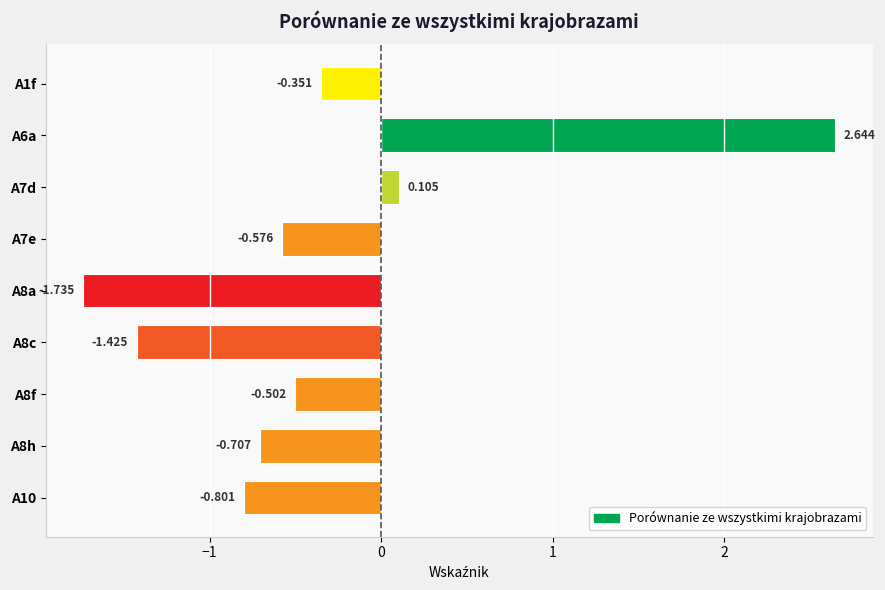

Rank the categories by value from lowest to highest.

A8a, A8c, A10, A8h, A7e, A8f, A1f, A7d, A6a